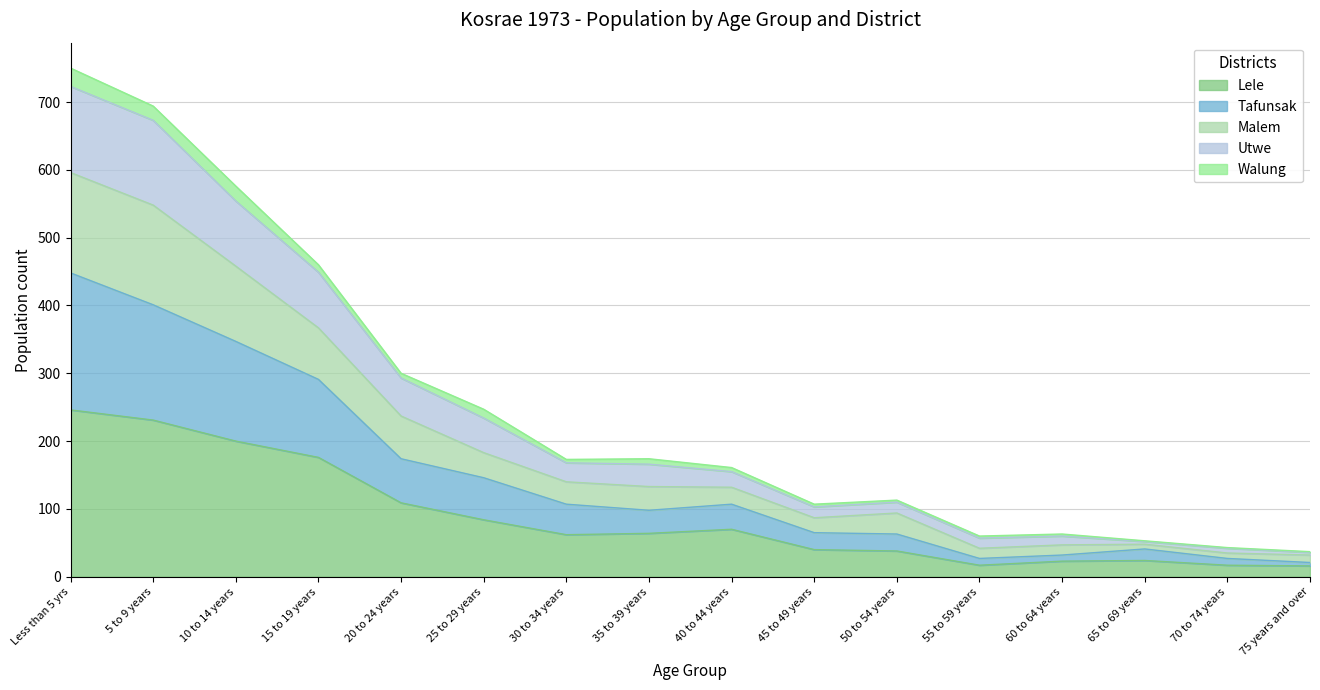

At how many categories does at least one series exceed 629?

2